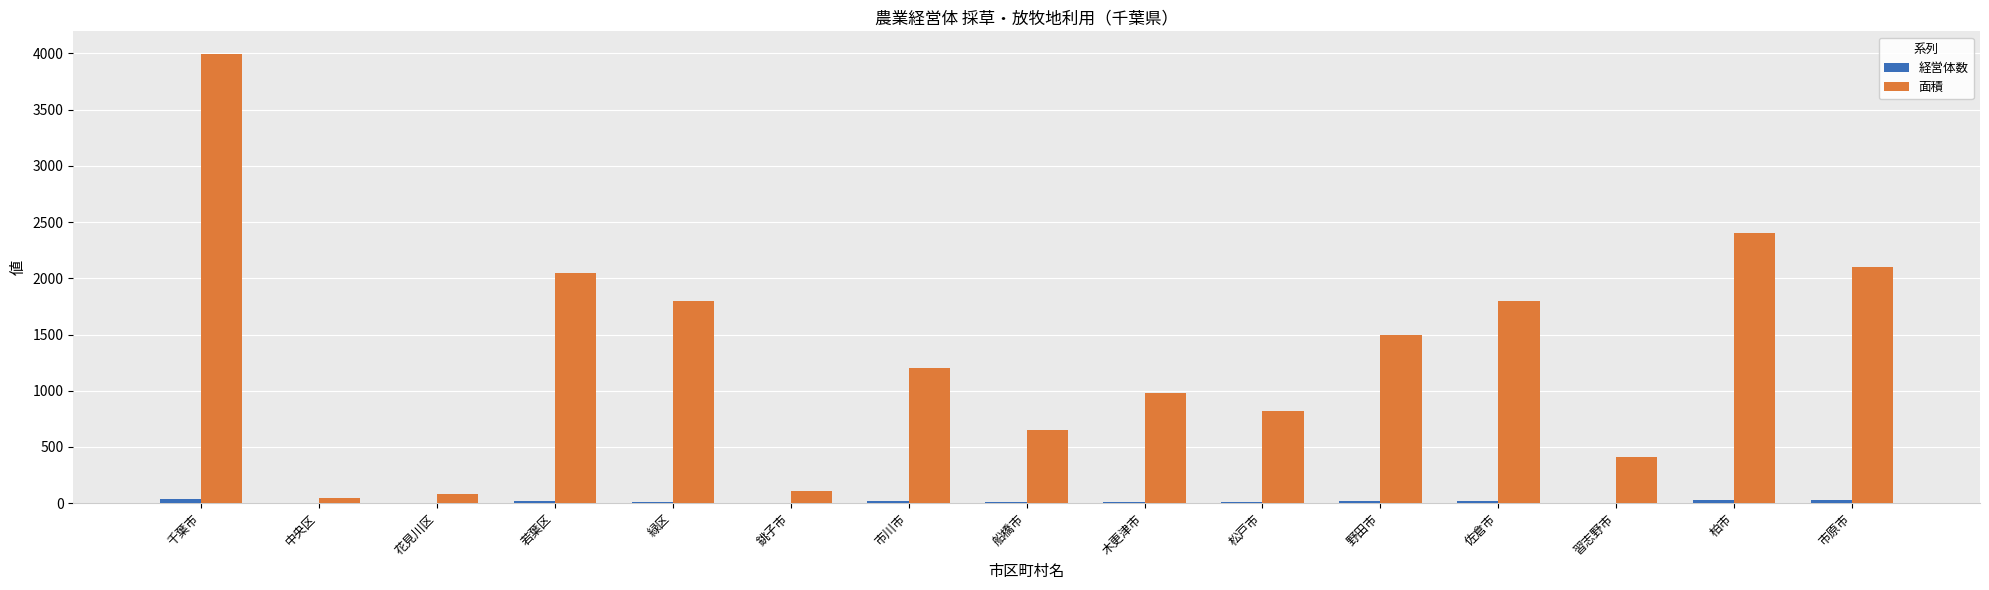

Which series changed the most between 中央区 and 野田市?

面積